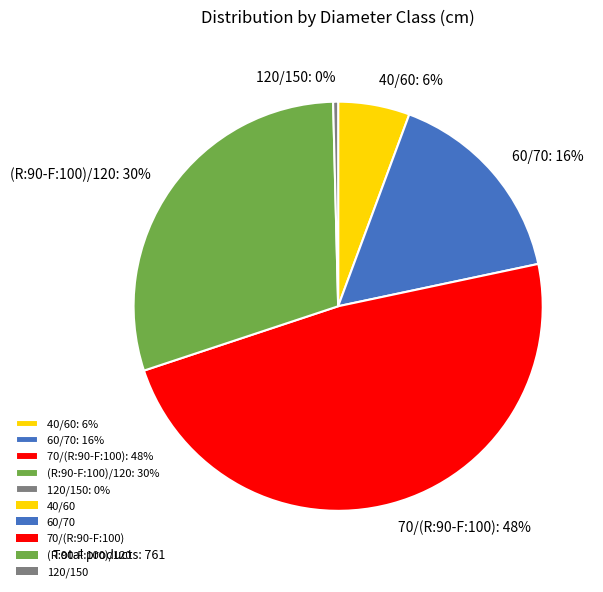

Is it true that 60/70 is 25% of the pie?

False